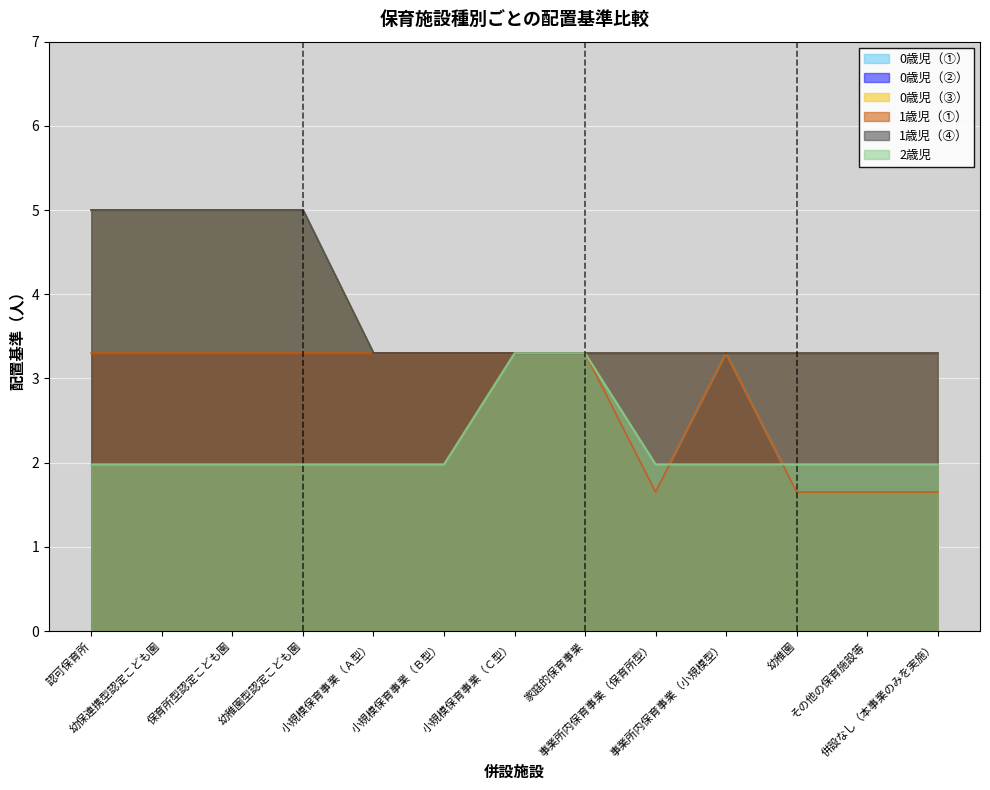

Reading left to right, extract all data points from this chart.

0歳児（①）: 認可保育所=5.0	幼保連携型認定こども園=5.0	保育所型認定こども園=5.0	幼稚園型認定こども園=5.0	小規模保育事業（Ａ型）=3.3	小規模保育事業（Ｂ型）=3.3	小規模保育事業（Ｃ型）=3.3	家庭的保育事業=3.3	事業所内保育事業（保育所型）=1.6	事業所内保育事業（小規模型）=3.3	幼稚園=1.6	その他の保育施設等=1.6	併設なし（本事業のみを実施）=1.6
0歳児（②）: 認可保育所=5.0	幼保連携型認定こども園=5.0	保育所型認定こども園=5.0	幼稚園型認定こども園=5.0	小規模保育事業（Ａ型）=3.3	小規模保育事業（Ｂ型）=3.3	小規模保育事業（Ｃ型）=3.3	家庭的保育事業=3.3	事業所内保育事業（保育所型）=3.3	事業所内保育事業（小規模型）=3.3	幼稚園=3.3	その他の保育施設等=3.3	併設なし（本事業のみを実施）=3.3
0歳児（③）: 認可保育所=5.0	幼保連携型認定こども園=5.0	保育所型認定こども園=5.0	幼稚園型認定こども園=5.0	小規模保育事業（Ａ型）=3.3	小規模保育事業（Ｂ型）=3.3	小規模保育事業（Ｃ型）=3.3	家庭的保育事業=3.3	事業所内保育事業（保育所型）=3.3	事業所内保育事業（小規模型）=3.3	幼稚園=3.3	その他の保育施設等=3.3	併設なし（本事業のみを実施）=3.3
1歳児（①）: 認可保育所=3.3	幼保連携型認定こども園=3.3	保育所型認定こども園=3.3	幼稚園型認定こども園=3.3	小規模保育事業（Ａ型）=3.3	小規模保育事業（Ｂ型）=3.3	小規模保育事業（Ｃ型）=3.3	家庭的保育事業=3.3	事業所内保育事業（保育所型）=1.6	事業所内保育事業（小規模型）=3.3	幼稚園=1.6	その他の保育施設等=1.6	併設なし（本事業のみを実施）=1.6
1歳児（④）: 認可保育所=5.0	幼保連携型認定こども園=5.0	保育所型認定こども園=5.0	幼稚園型認定こども園=5.0	小規模保育事業（Ａ型）=3.3	小規模保育事業（Ｂ型）=3.3	小規模保育事業（Ｃ型）=3.3	家庭的保育事業=3.3	事業所内保育事業（保育所型）=3.3	事業所内保育事業（小規模型）=3.3	幼稚園=3.3	その他の保育施設等=3.3	併設なし（本事業のみを実施）=3.3
2歳児: 認可保育所=2.0	幼保連携型認定こども園=2.0	保育所型認定こども園=2.0	幼稚園型認定こども園=2.0	小規模保育事業（Ａ型）=2.0	小規模保育事業（Ｂ型）=2.0	小規模保育事業（Ｃ型）=3.3	家庭的保育事業=3.3	事業所内保育事業（保育所型）=2.0	事業所内保育事業（小規模型）=2.0	幼稚園=2.0	その他の保育施設等=2.0	併設なし（本事業のみを実施）=2.0